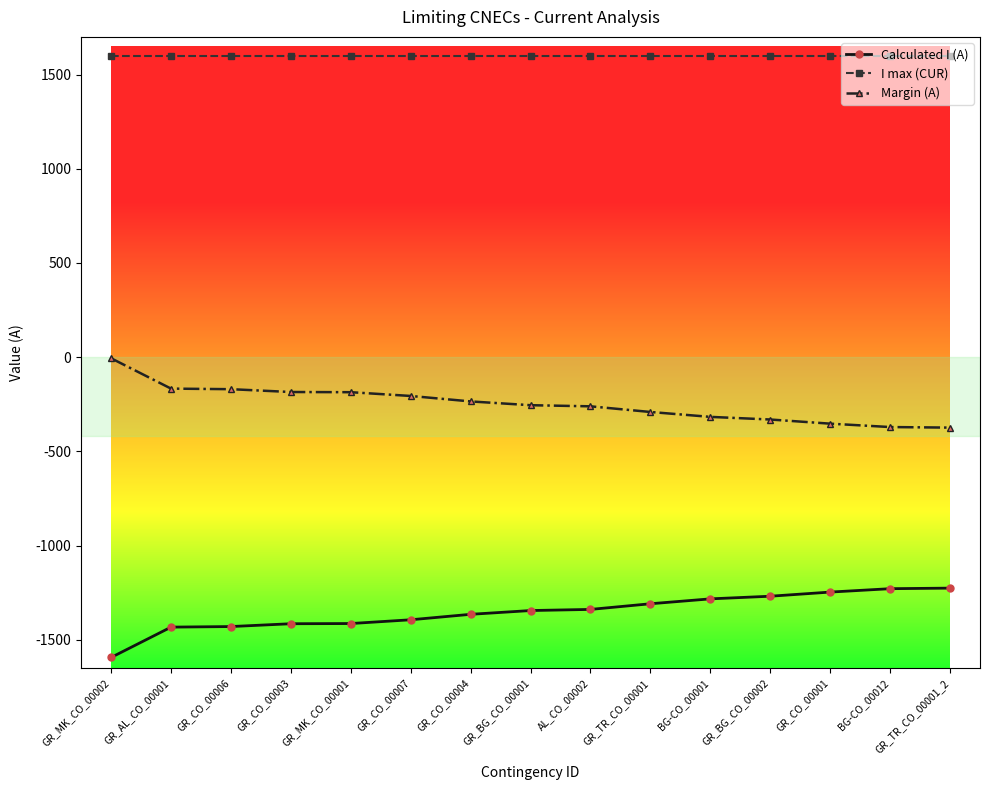

What is the spread (max minus min) of values at GR_CO_00001?

2847